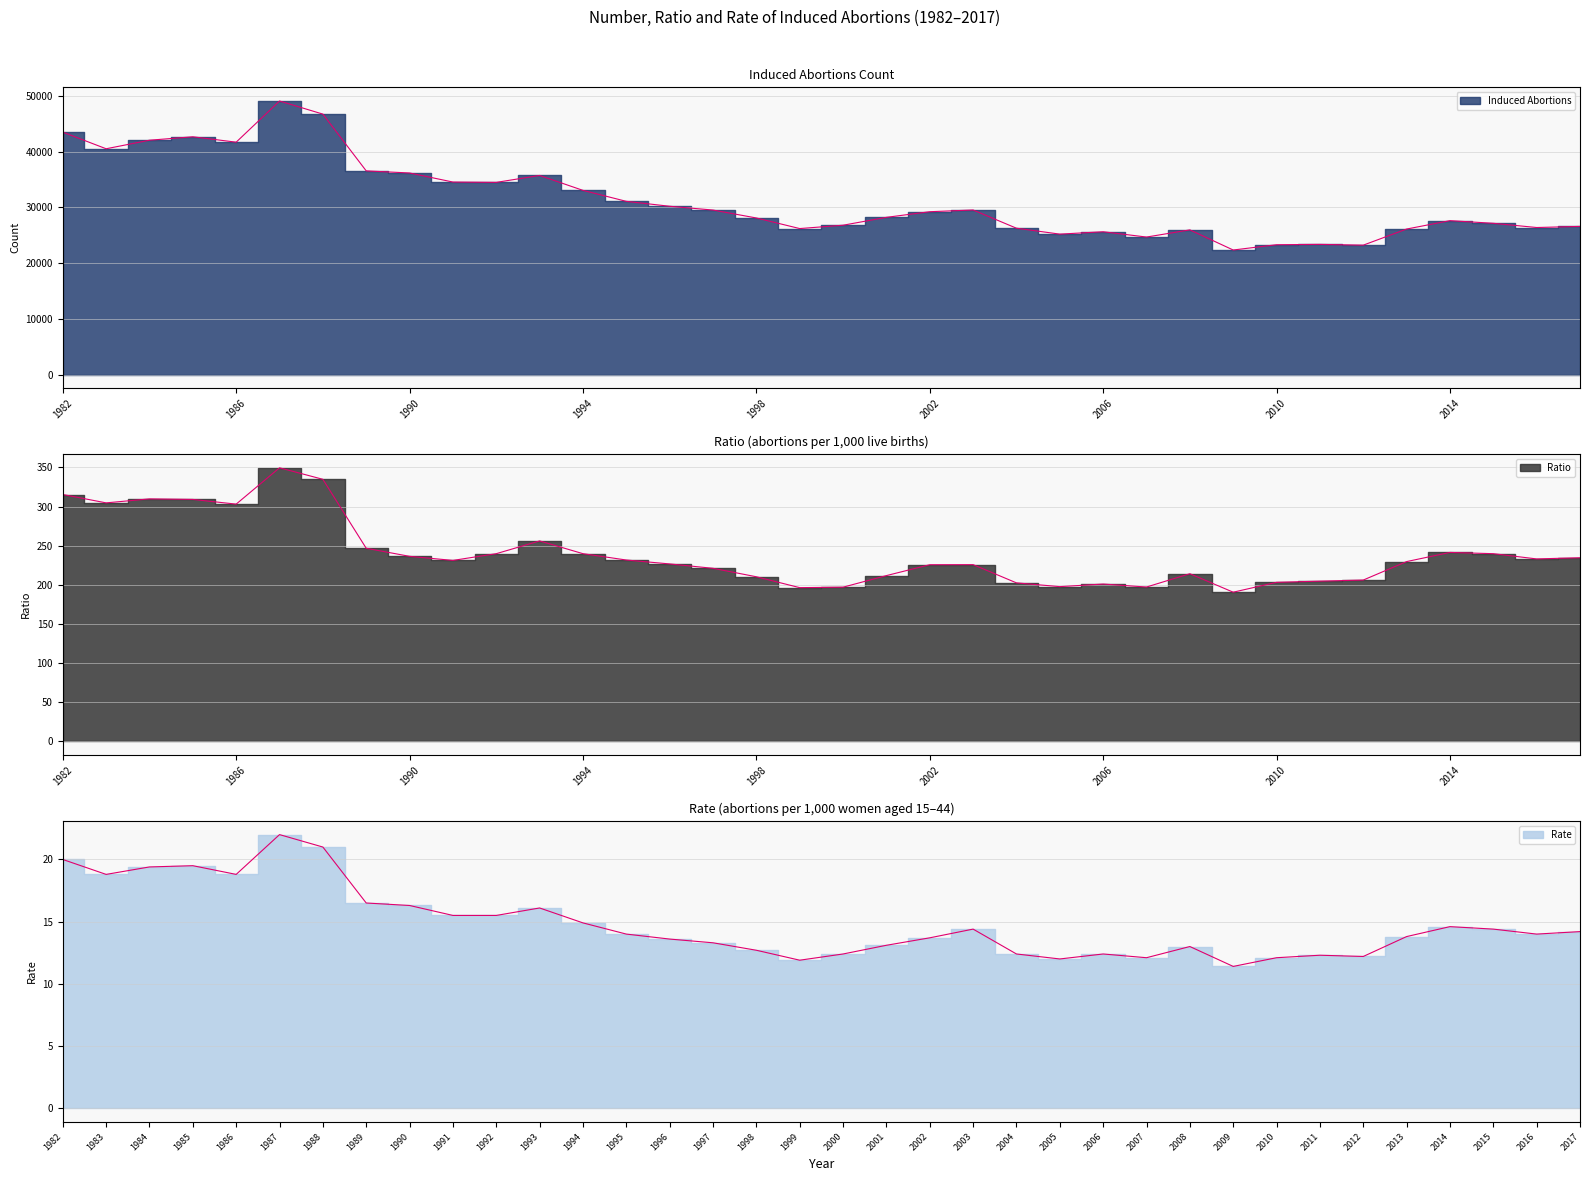

Where is Rate nearest to the value 16?

1993